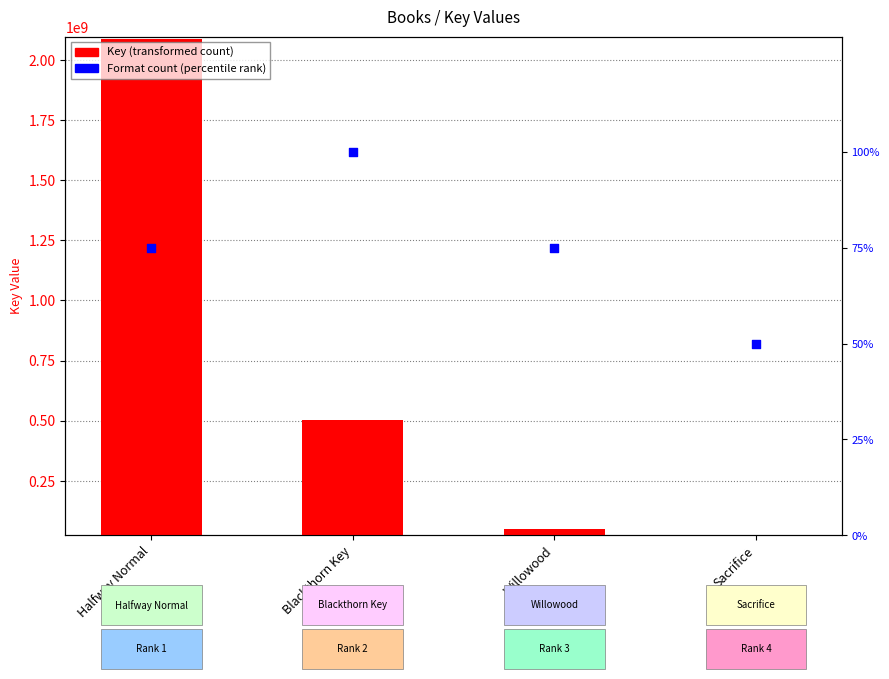

What is the total value across all series at Blackthorn Key?

501383490